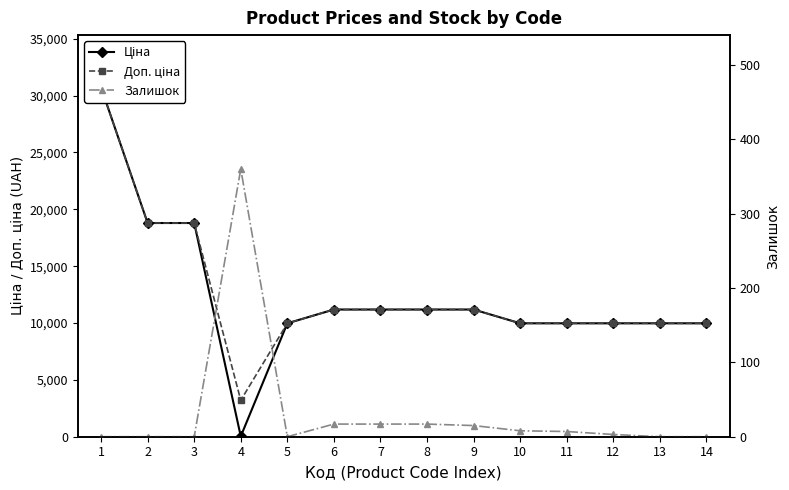

Reading right to left, list all the values displayed in this chart.

Ціна: 14=9975.0	13=9975.0	12=9975.0	11=9975.0	10=9975.0	9=11188.2	8=11188.2	7=11188.2	6=11188.2	5=9975.0	4=32.0	3=18796.8	2=18796.8	1=30717.1
Доп. ціна: 14=9975.0	13=9975.0	12=9975.0	11=9975.0	10=9975.0	9=11188.2	8=11188.2	7=11188.2	6=11188.2	5=9975.0	4=3205.0	3=18796.8	2=18796.8	1=30717.1
Залишок: 14=0.0	13=0.0	12=3.0	11=7.0	10=8.0	9=15.0	8=17.0	7=17.0	6=17.0	5=0.0	4=360.0	3=0.0	2=0.0	1=0.0